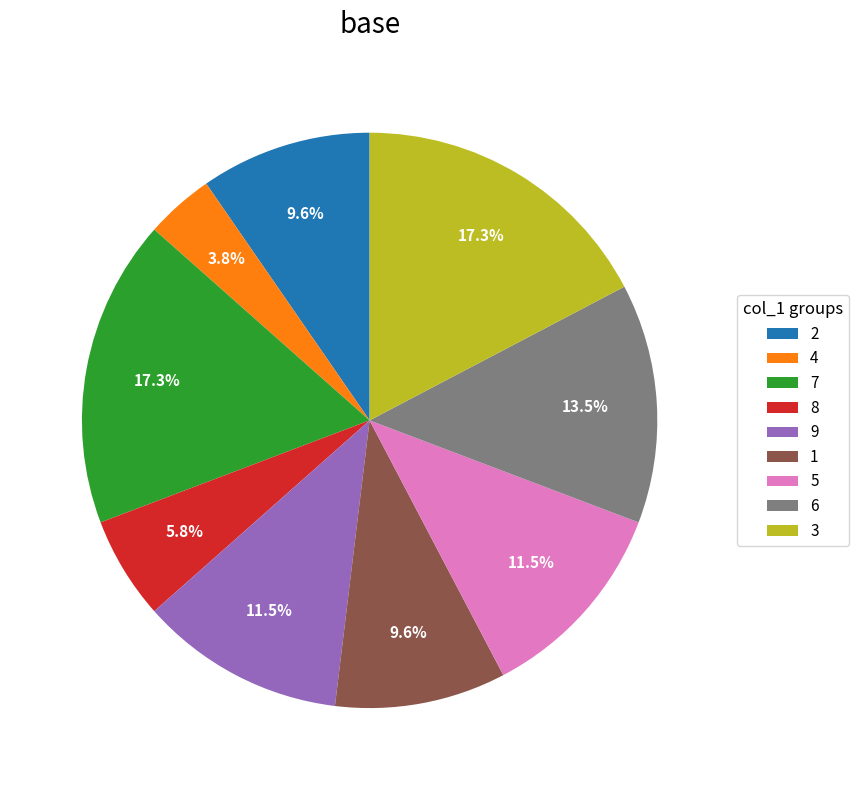

Which slice is the smallest?

4